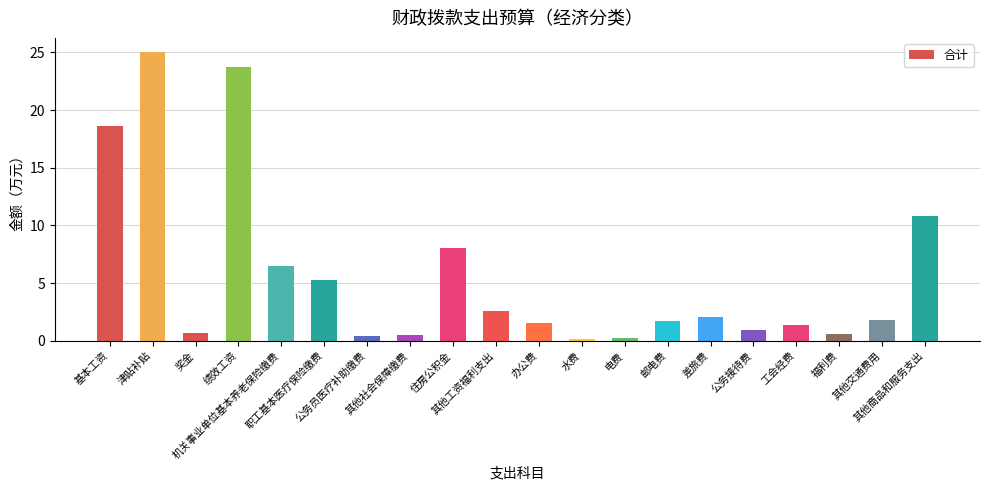

Which label corresponds to the largest value in the chart?

津贴补贴